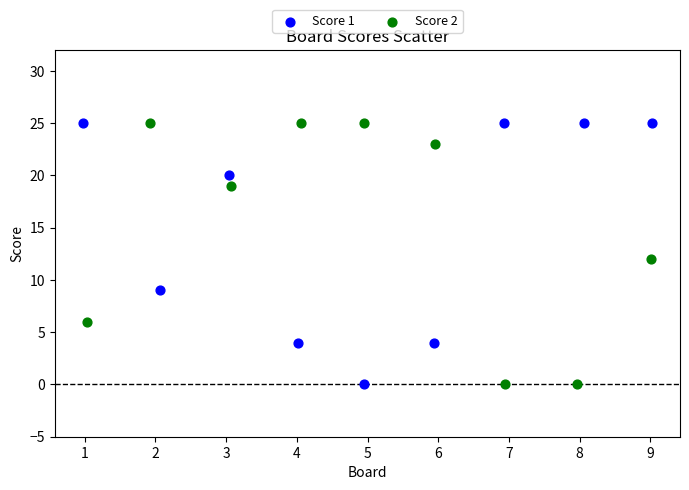

What are all the series names shown in the legend?

Score 1, Score 2